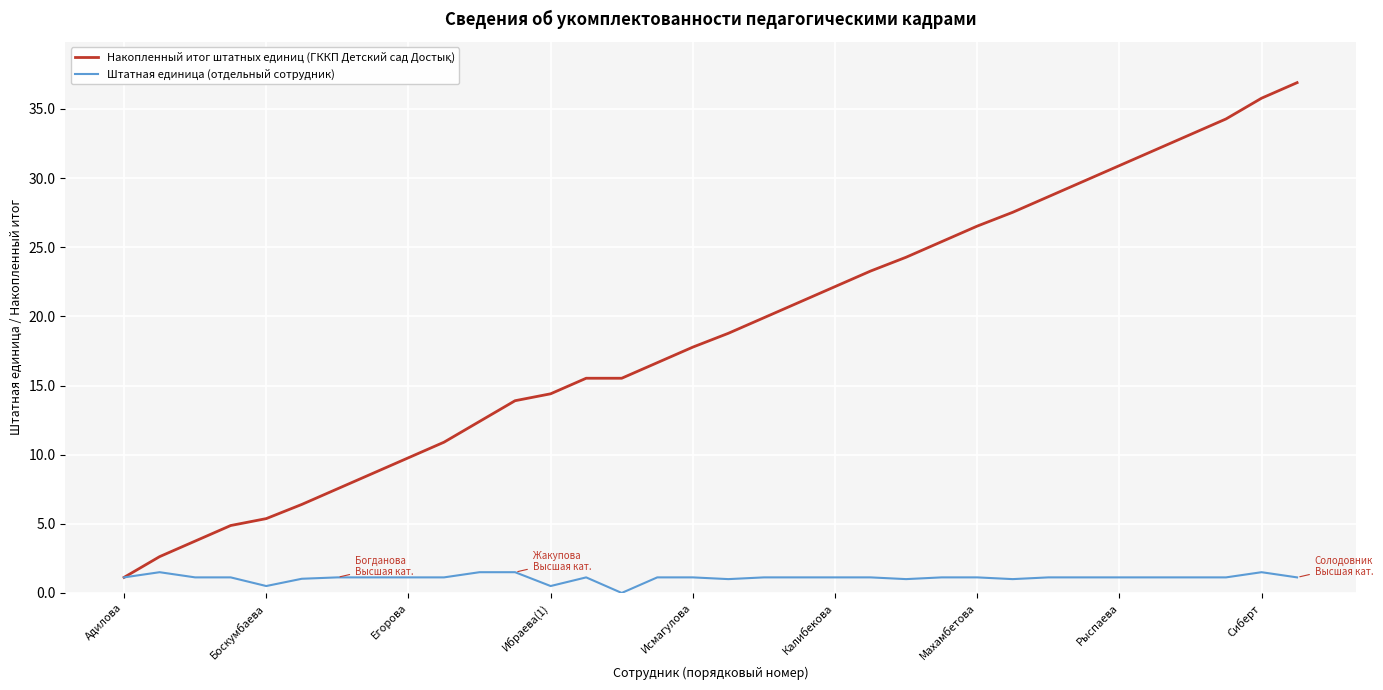

Does the chart display data point markers on the line(s)?

No